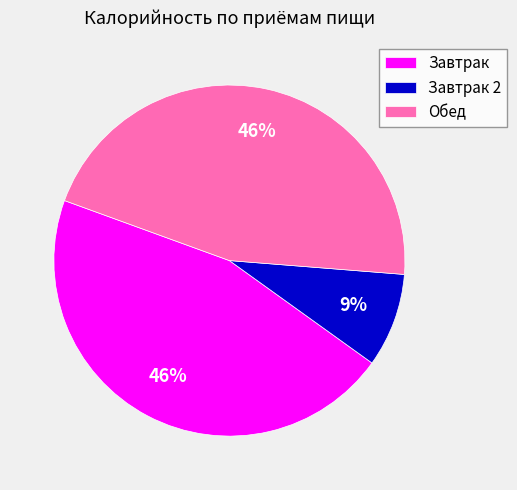

What is the smallest slice in the pie chart?

Завтрак 2